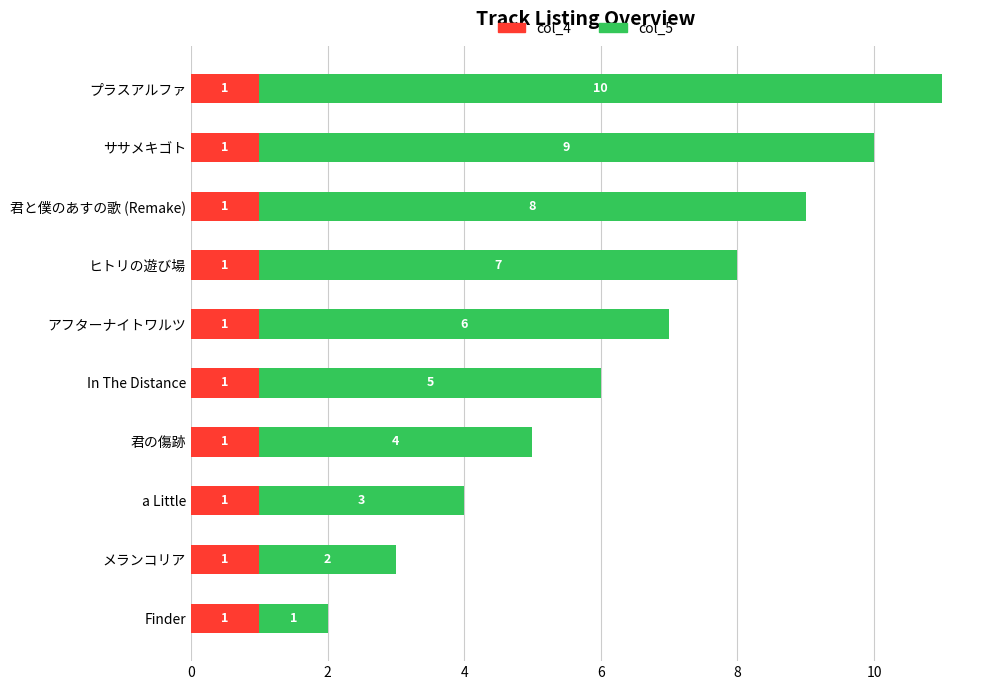

At which category is the sum across all series the highest?

プラスアルファ